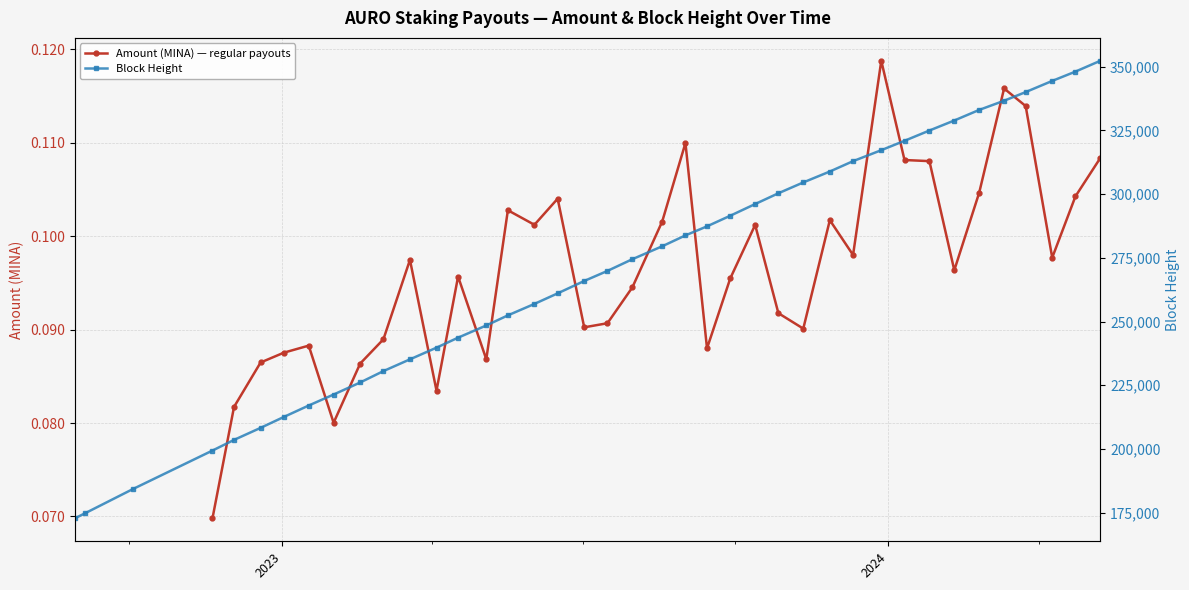

True or false: Amount (MINA) — regular payouts has more than 2 points higher than both neighbors.

True